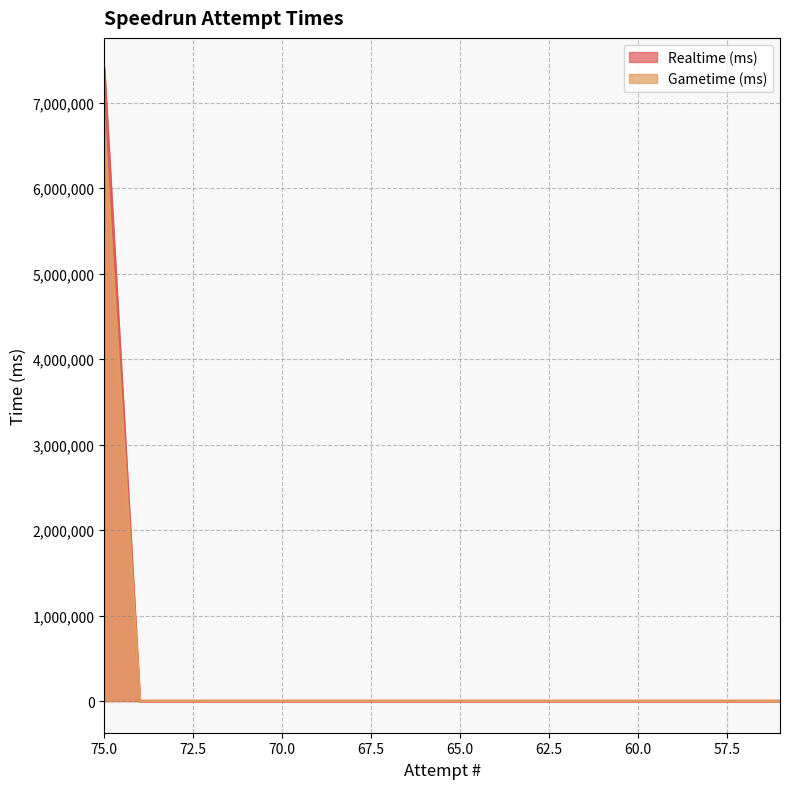

True or false: Gametime (ms) and Realtime (ms) cross at least once.

False